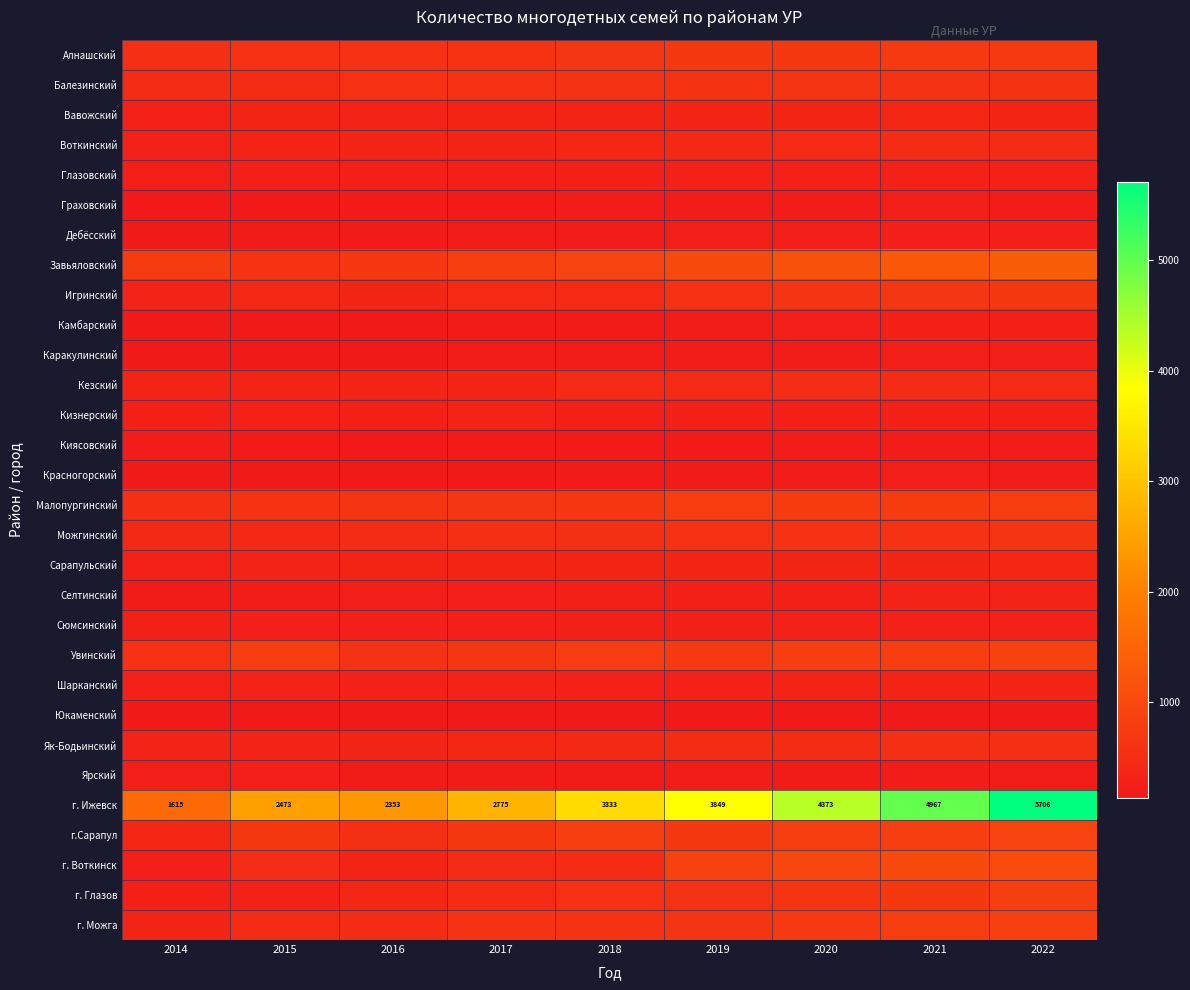

Is it true that г. Ижевск equals 3902 at 2015?

False